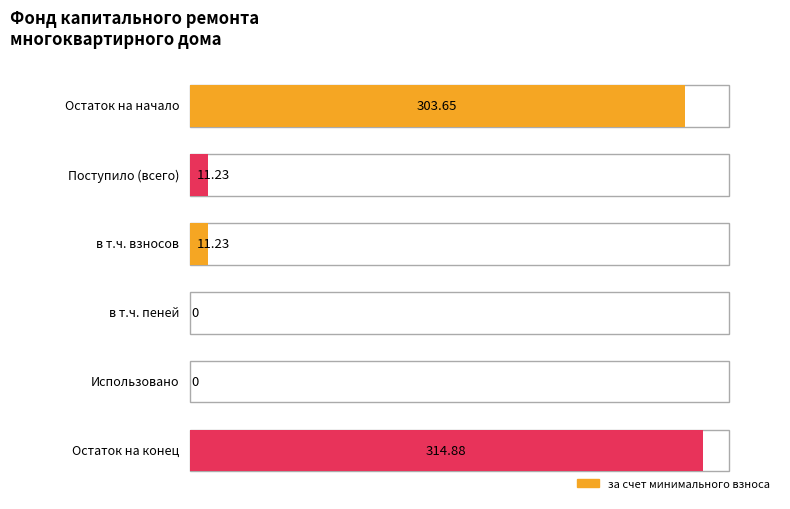

How many groups of bars are there?

6